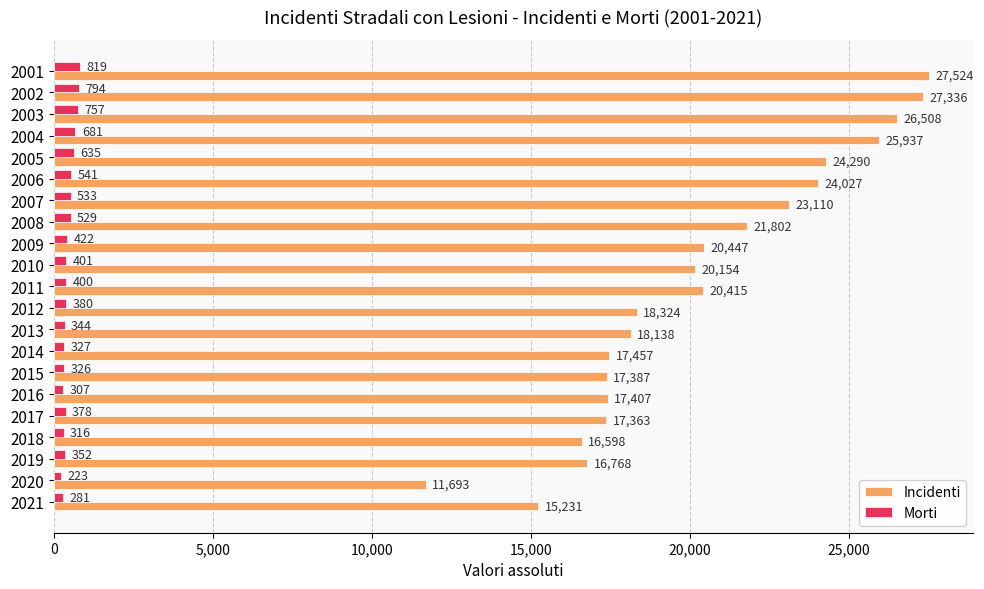

Between 2003 and 2017, which series saw the biggest shift?

Incidenti